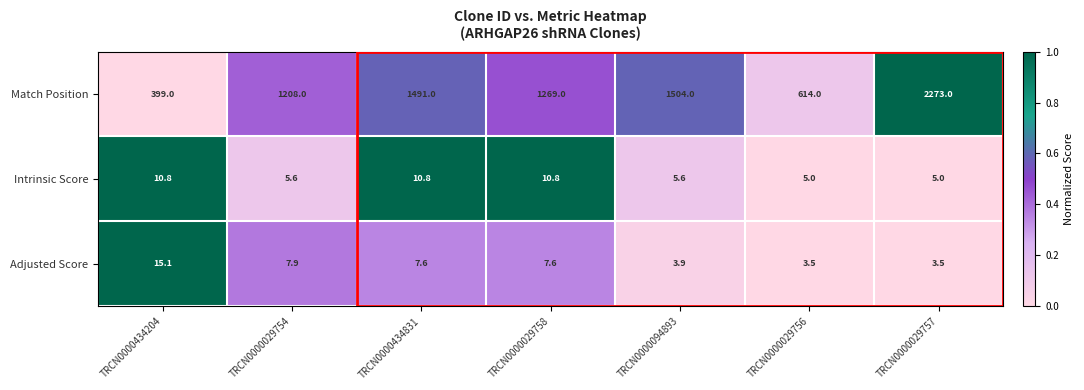

What is the spread (max minus min) of values at TRCN0000029754?

1202.4